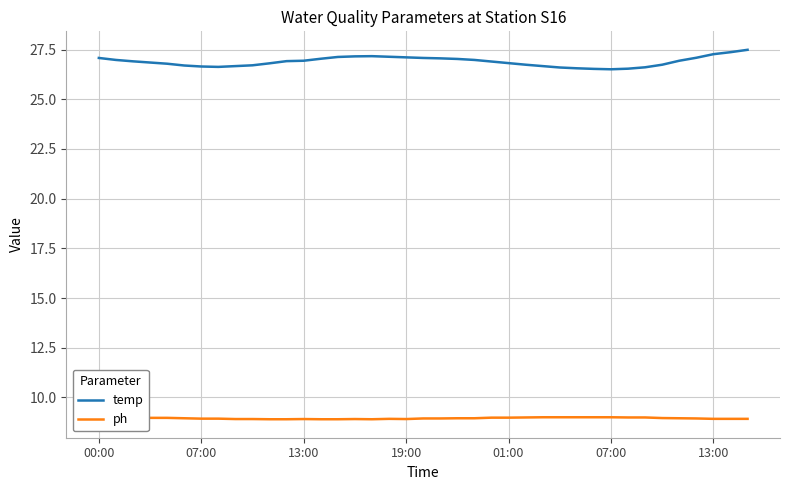

List the series in order of their overall mean, lowest first.

ph, temp